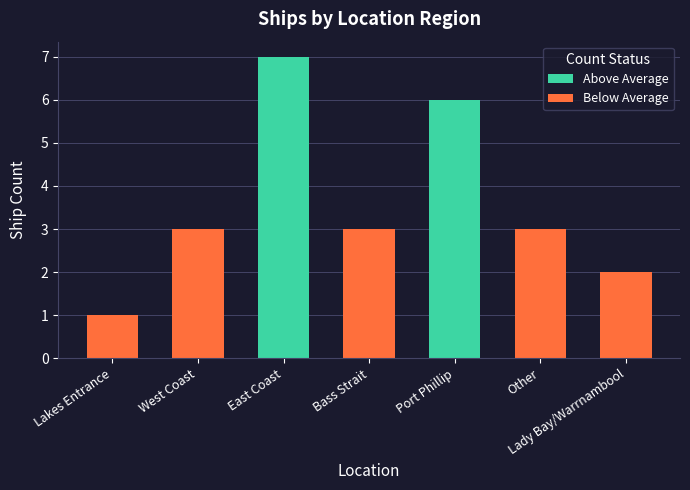

The value of Above Average at Other is 5. True or false?

False